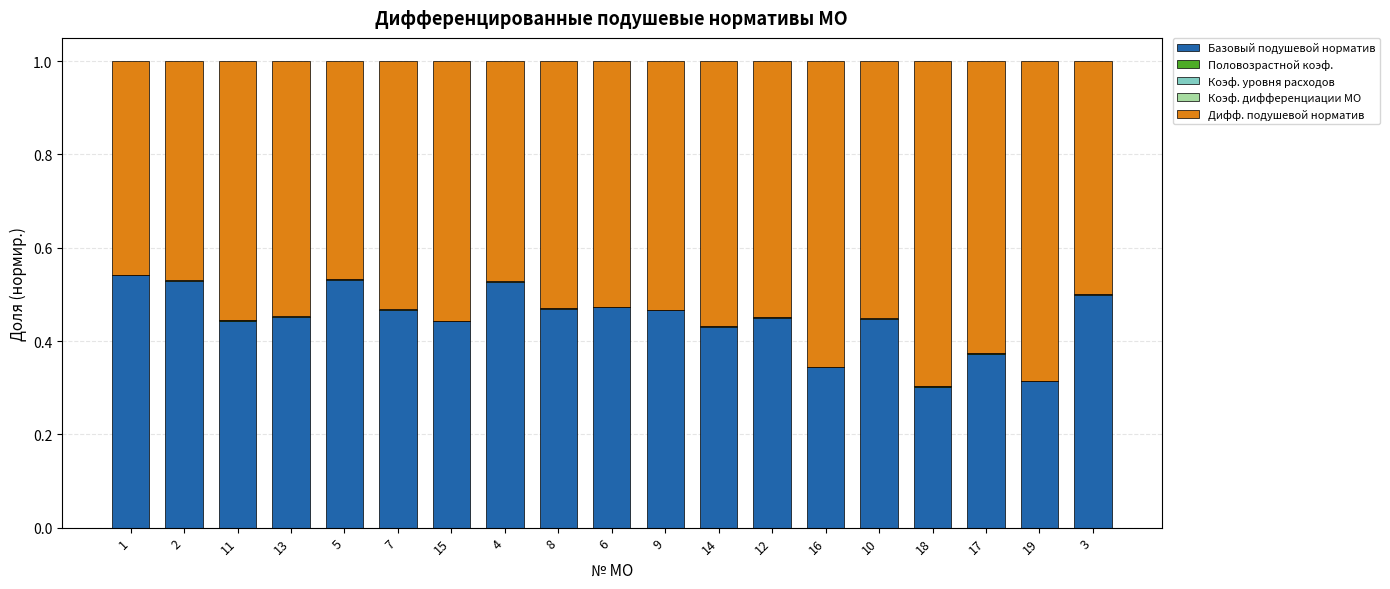

What is the sum of all Базовый подушевой норматив values?

8.5